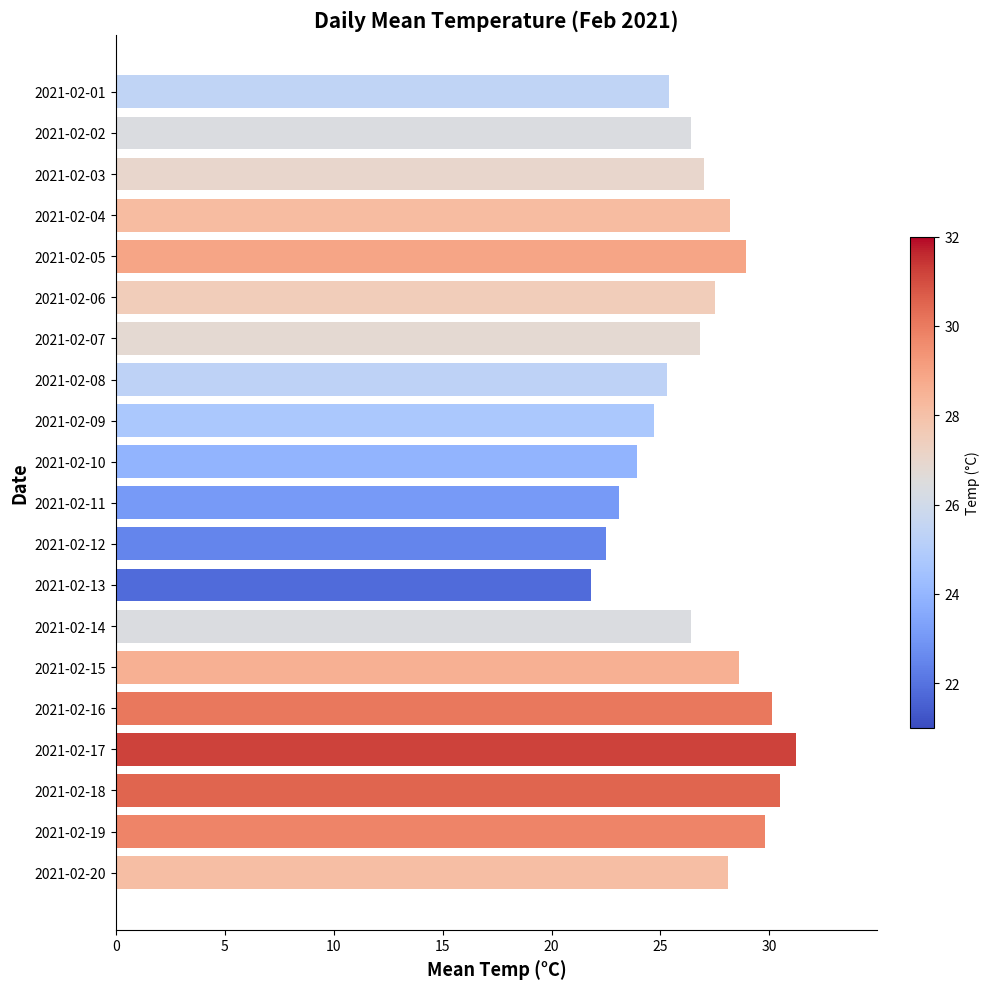

What is the difference between the maximum and minimum values?

9.4